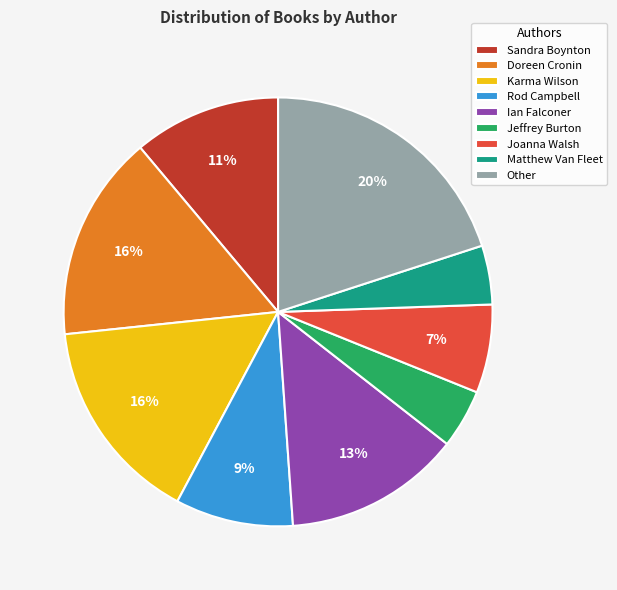

True or false: Ian Falconer accounts for 25% of the total.

False